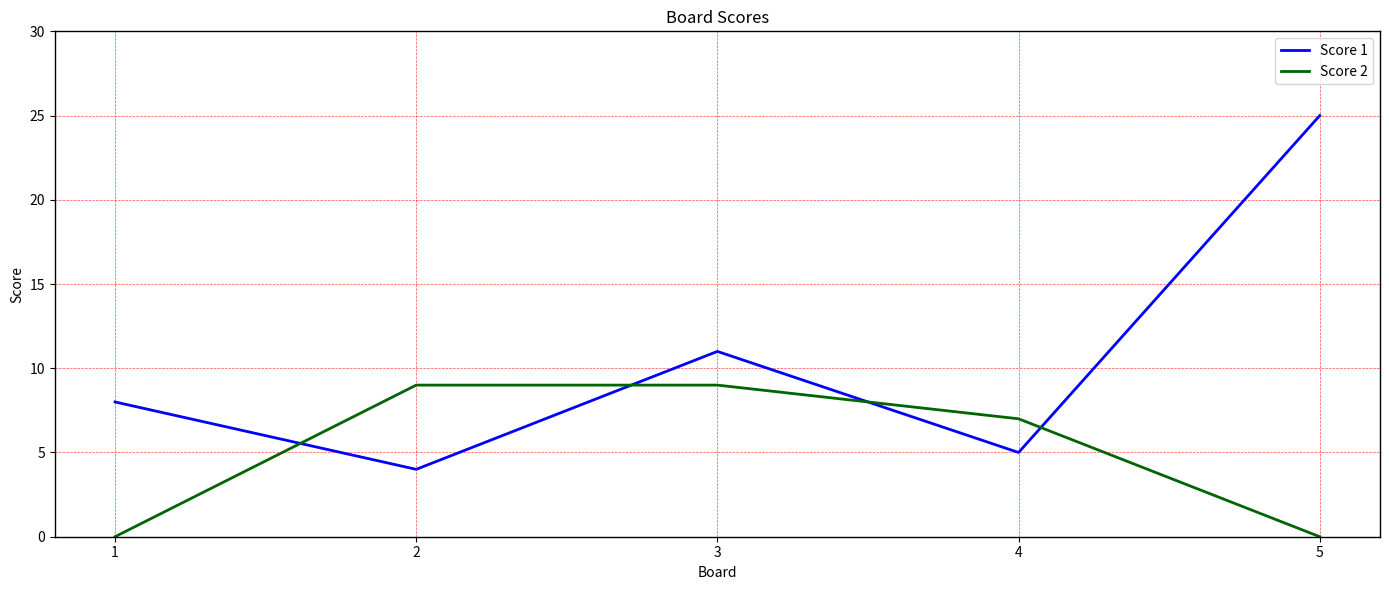

List the series in order of their overall mean, lowest first.

Score 2, Score 1